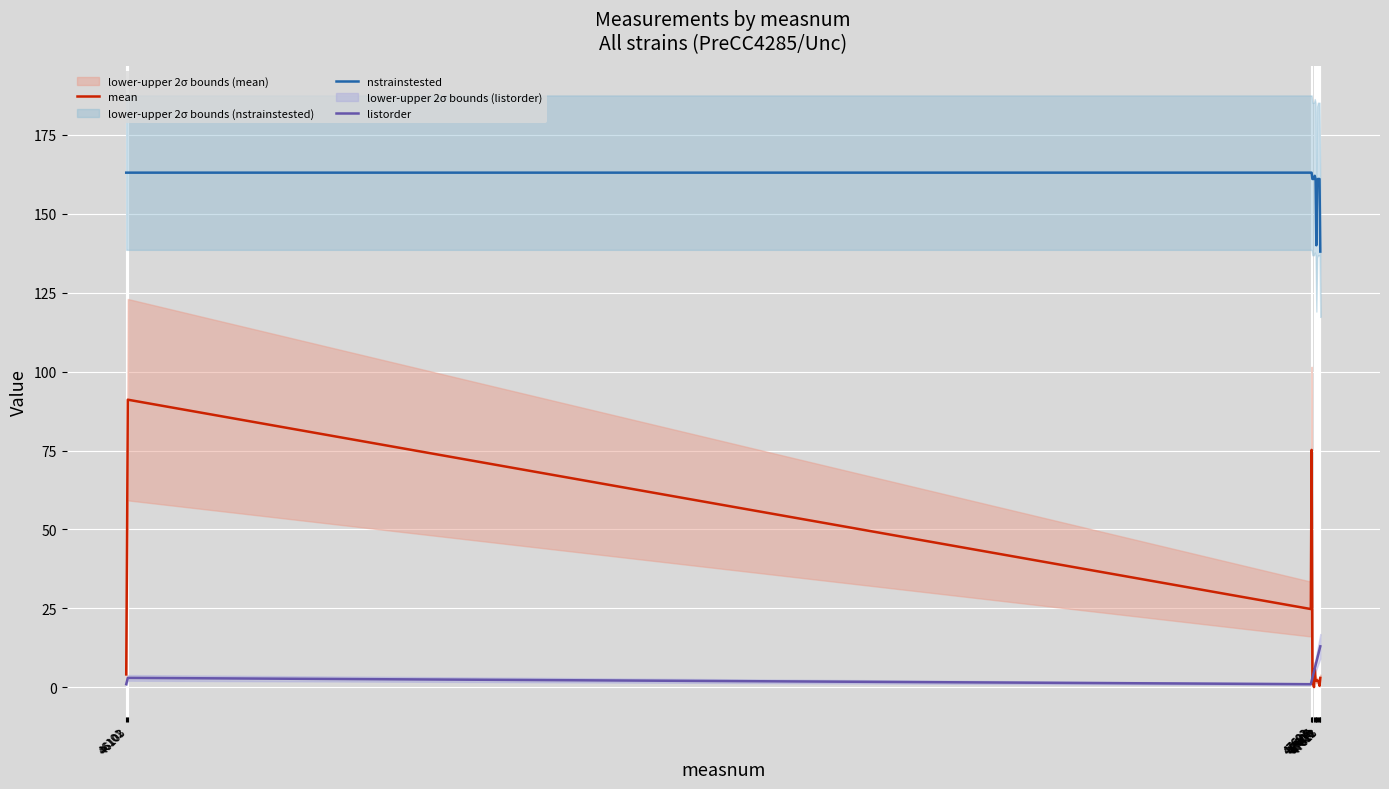

Which label corresponds to the smallest value in the chart?

47605